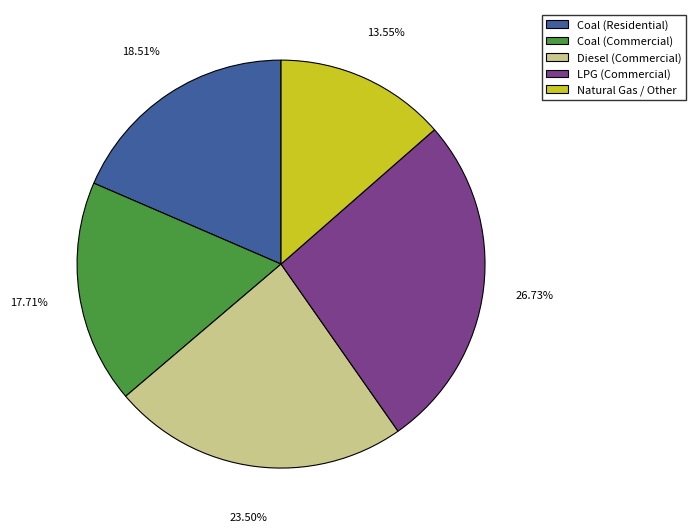

How many segments does this pie chart have?

5